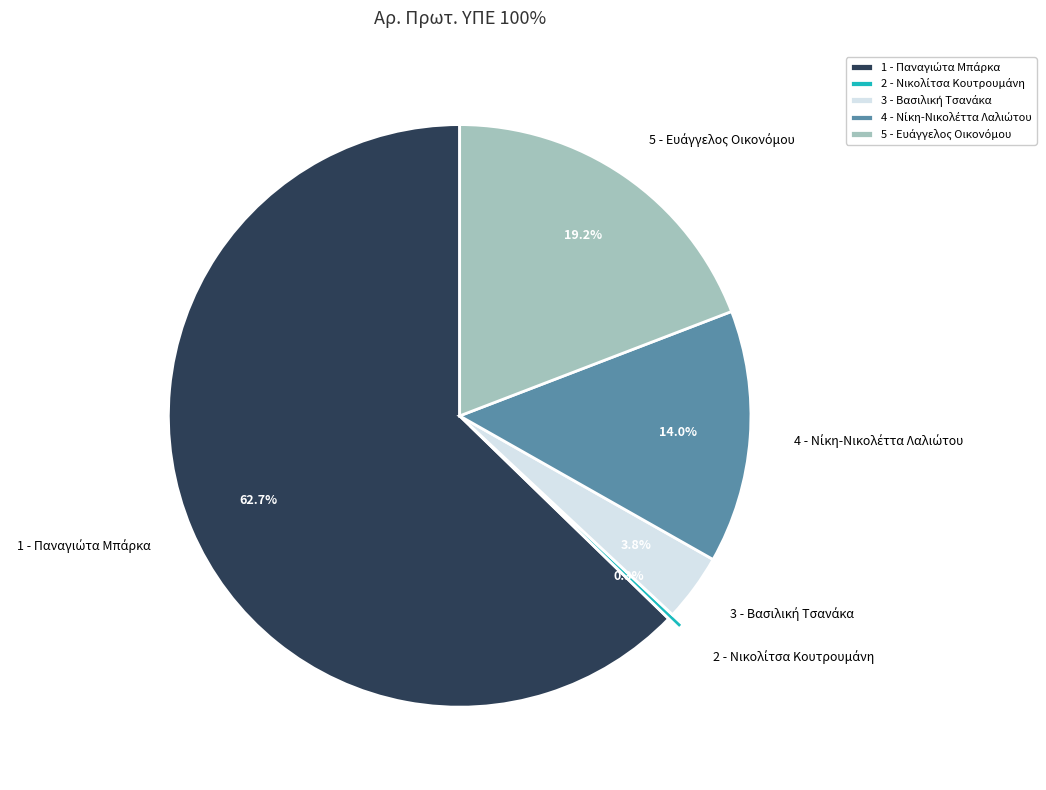

Does any single category account for the majority?

Yes